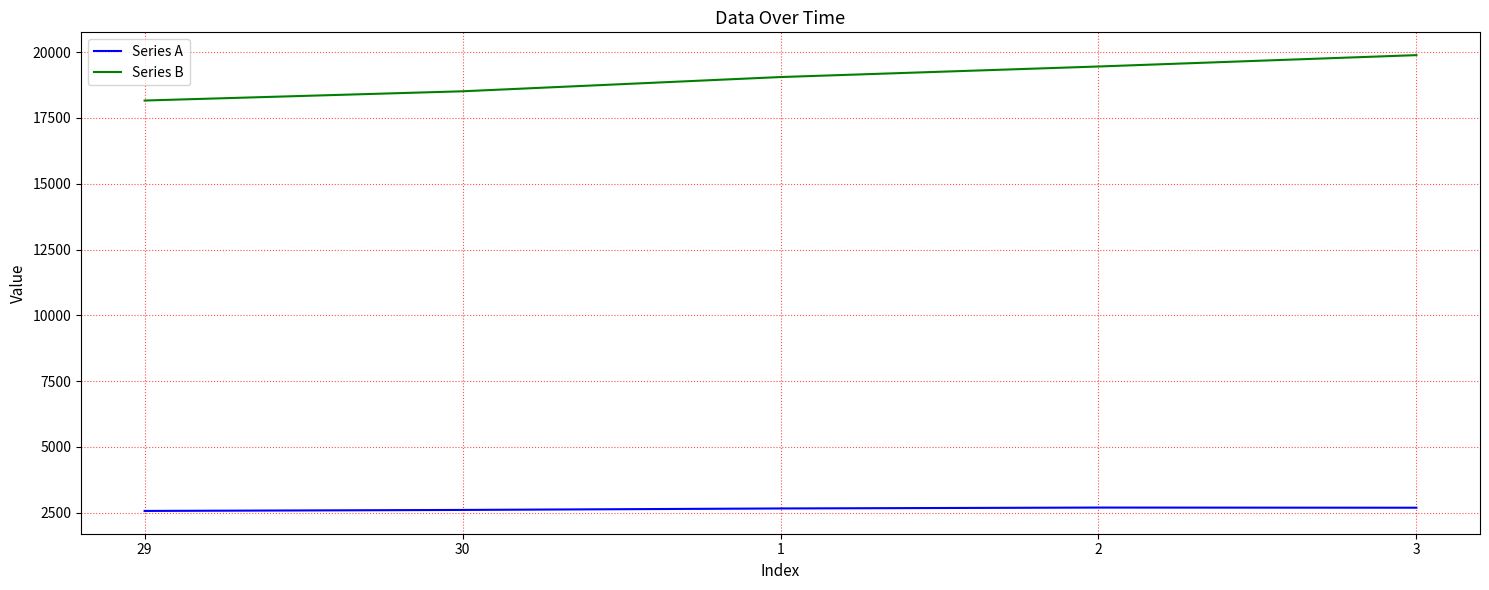

Is this an area chart (filled region under the line)?

No